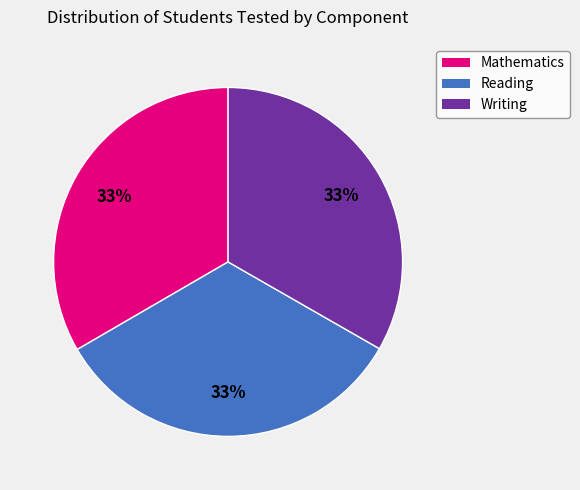

Is it true that Reading is 28% of the pie?

False